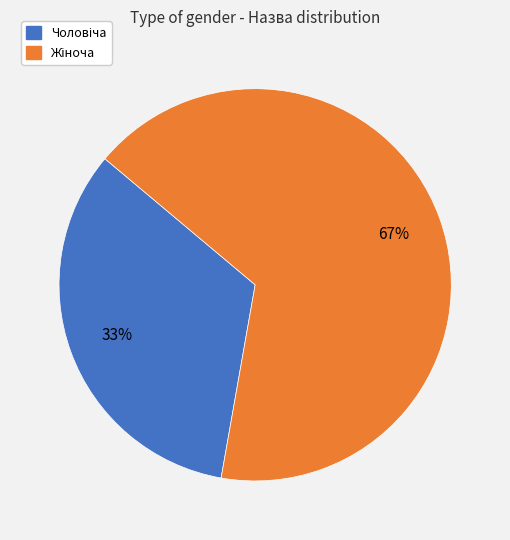

Does any single category account for the majority?

Yes